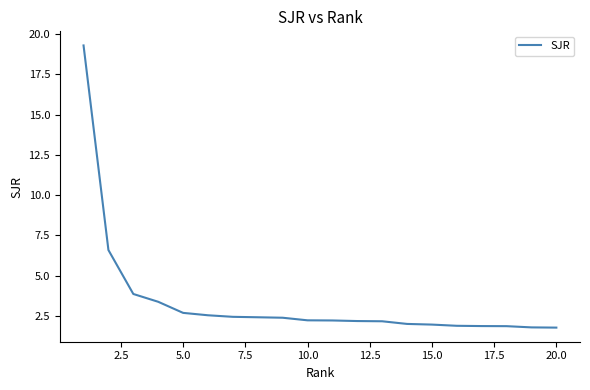

What is the maximum value shown in the chart?

19.3